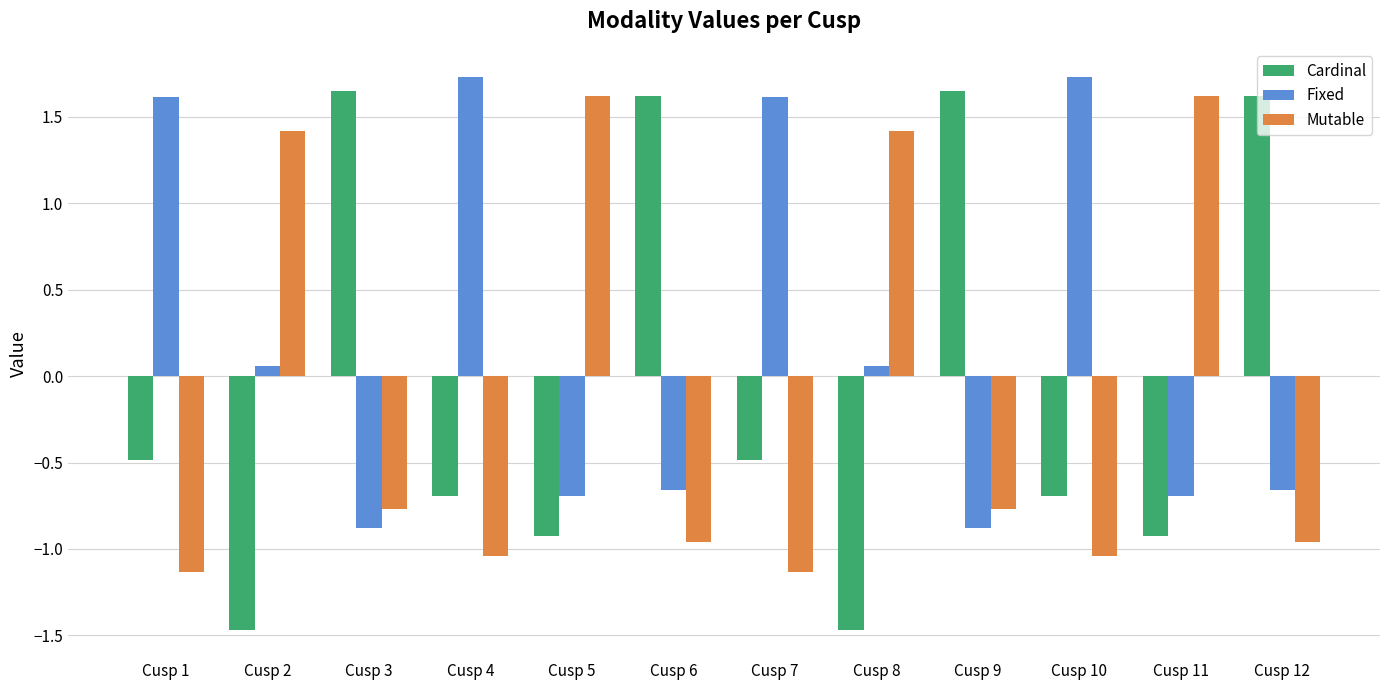

List the series in order of their peak value, lowest first.

Mutable, Cardinal, Fixed